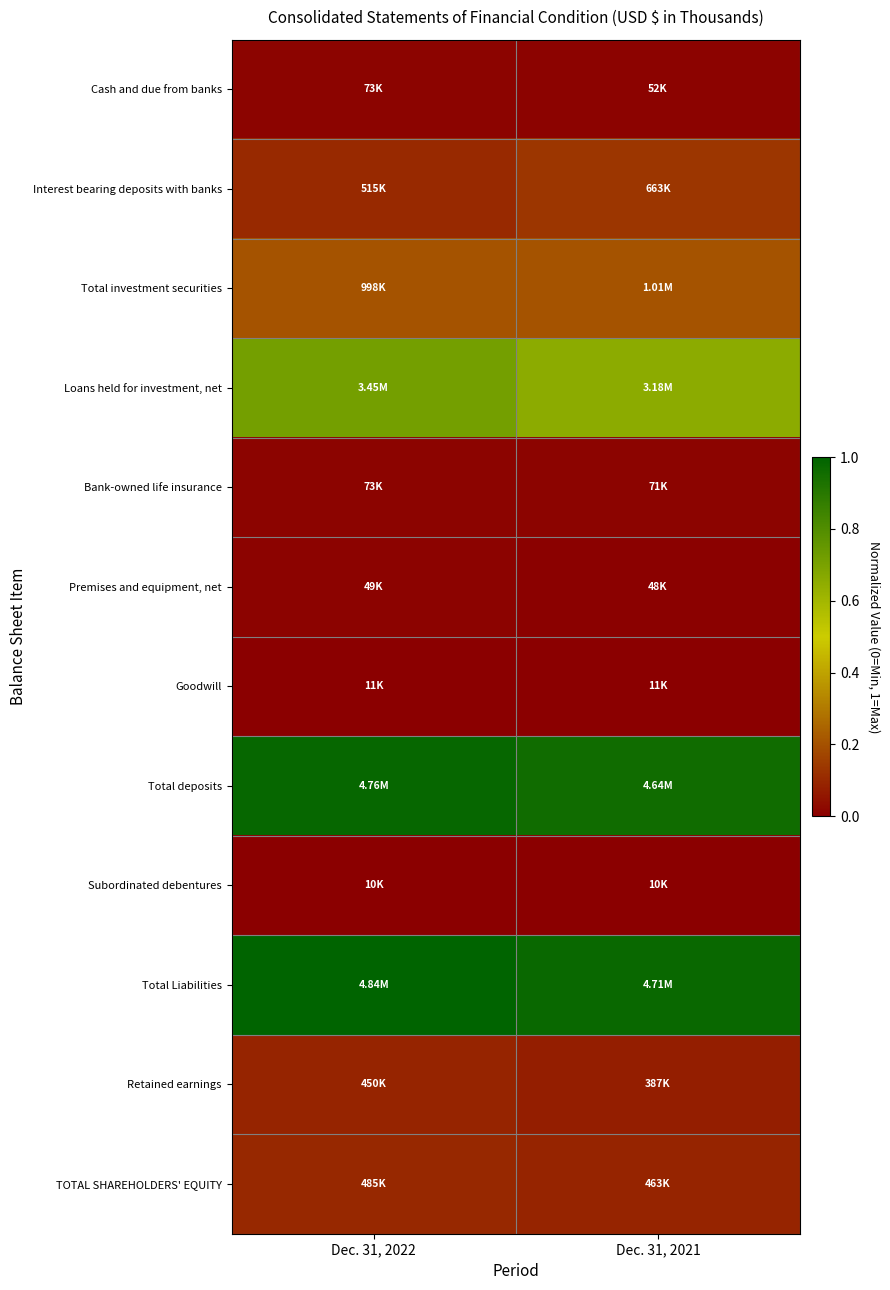

Reading left to right, what are all the values shown in this chart?

Cash and due from banks: Dec. 31, 2022=0.0	Dec. 31, 2021=0.0
Interest bearing deposits with banks: Dec. 31, 2022=0.1	Dec. 31, 2021=0.1
Total investment securities: Dec. 31, 2022=0.2	Dec. 31, 2021=0.2
Loans held for investment, net: Dec. 31, 2022=0.7	Dec. 31, 2021=0.7
Bank-owned life insurance: Dec. 31, 2022=0.0	Dec. 31, 2021=0.0
Premises and equipment, net: Dec. 31, 2022=0.0	Dec. 31, 2021=0.0
Goodwill: Dec. 31, 2022=0.0	Dec. 31, 2021=0.0
Total deposits: Dec. 31, 2022=1.0	Dec. 31, 2021=1.0
Subordinated debentures: Dec. 31, 2022=0.0	Dec. 31, 2021=0.0
Total Liabilities: Dec. 31, 2022=1.0	Dec. 31, 2021=1.0
Retained earnings: Dec. 31, 2022=0.1	Dec. 31, 2021=0.1
TOTAL SHAREHOLDERS' EQUITY: Dec. 31, 2022=0.1	Dec. 31, 2021=0.1